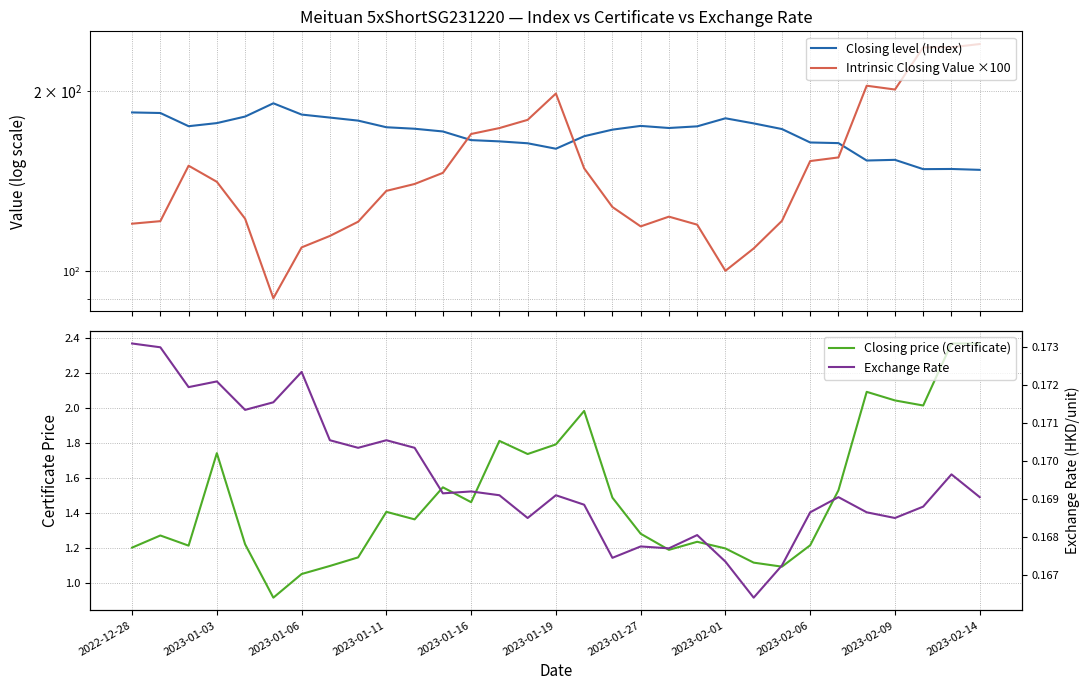

What are all the series names shown in the legend?

Closing level (Index), Intrinsic Closing Value ×100, Closing price (Certificate), Exchange Rate